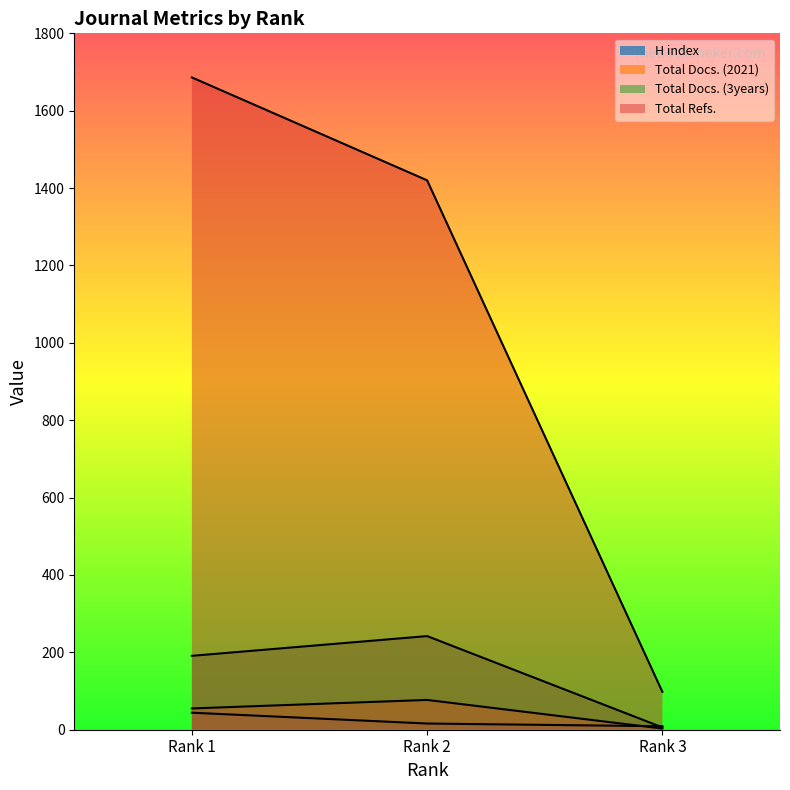

What is the minimum value shown in the chart?

3